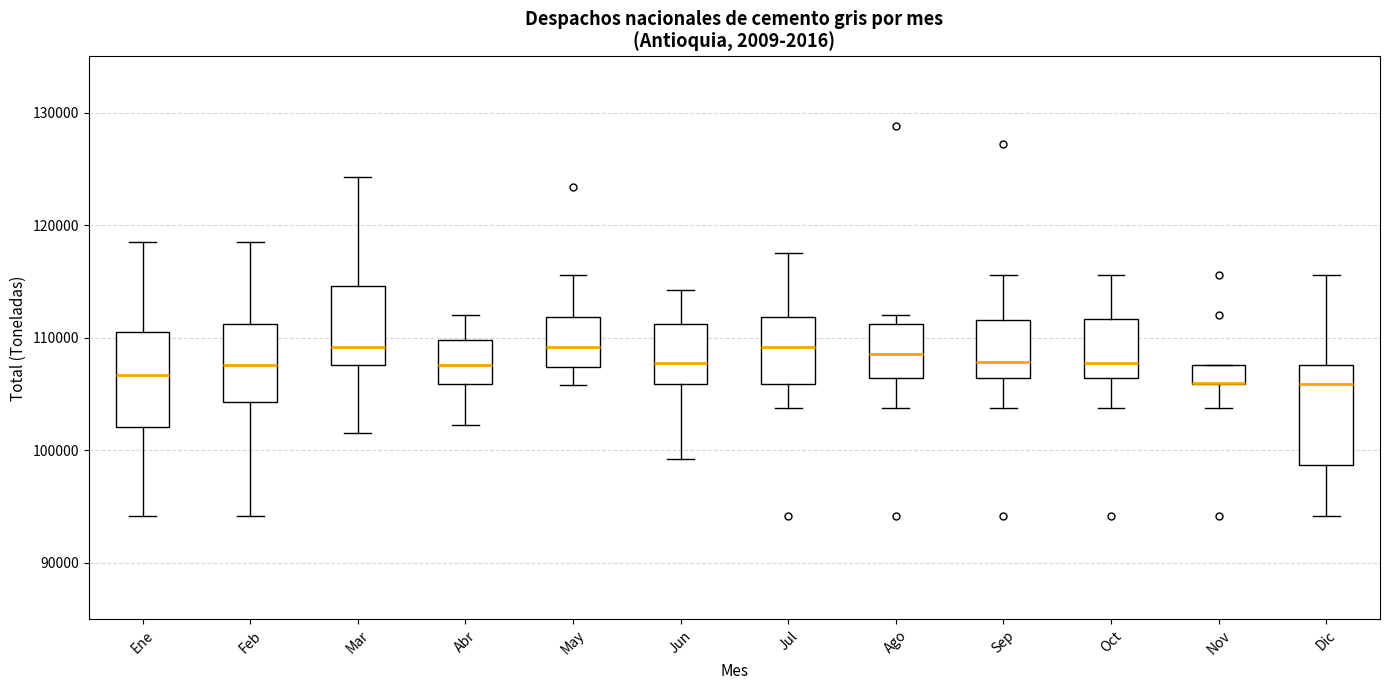

Where is the upper edge of the box for Abr on the y-axis? The values are not printed on the chart, so give them approximately, as read against the axis.

110000